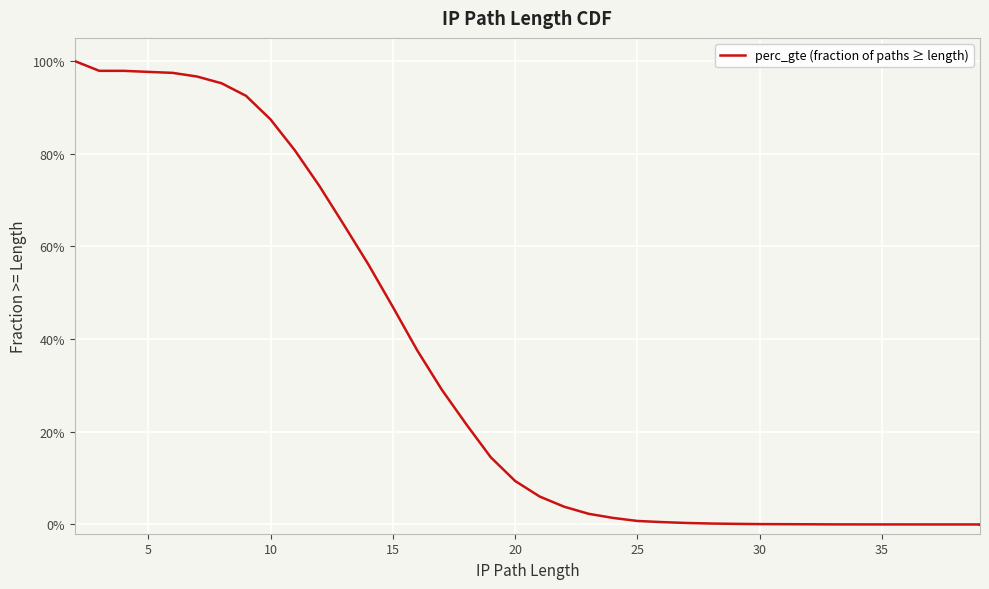

How many lines are shown in the chart?

1